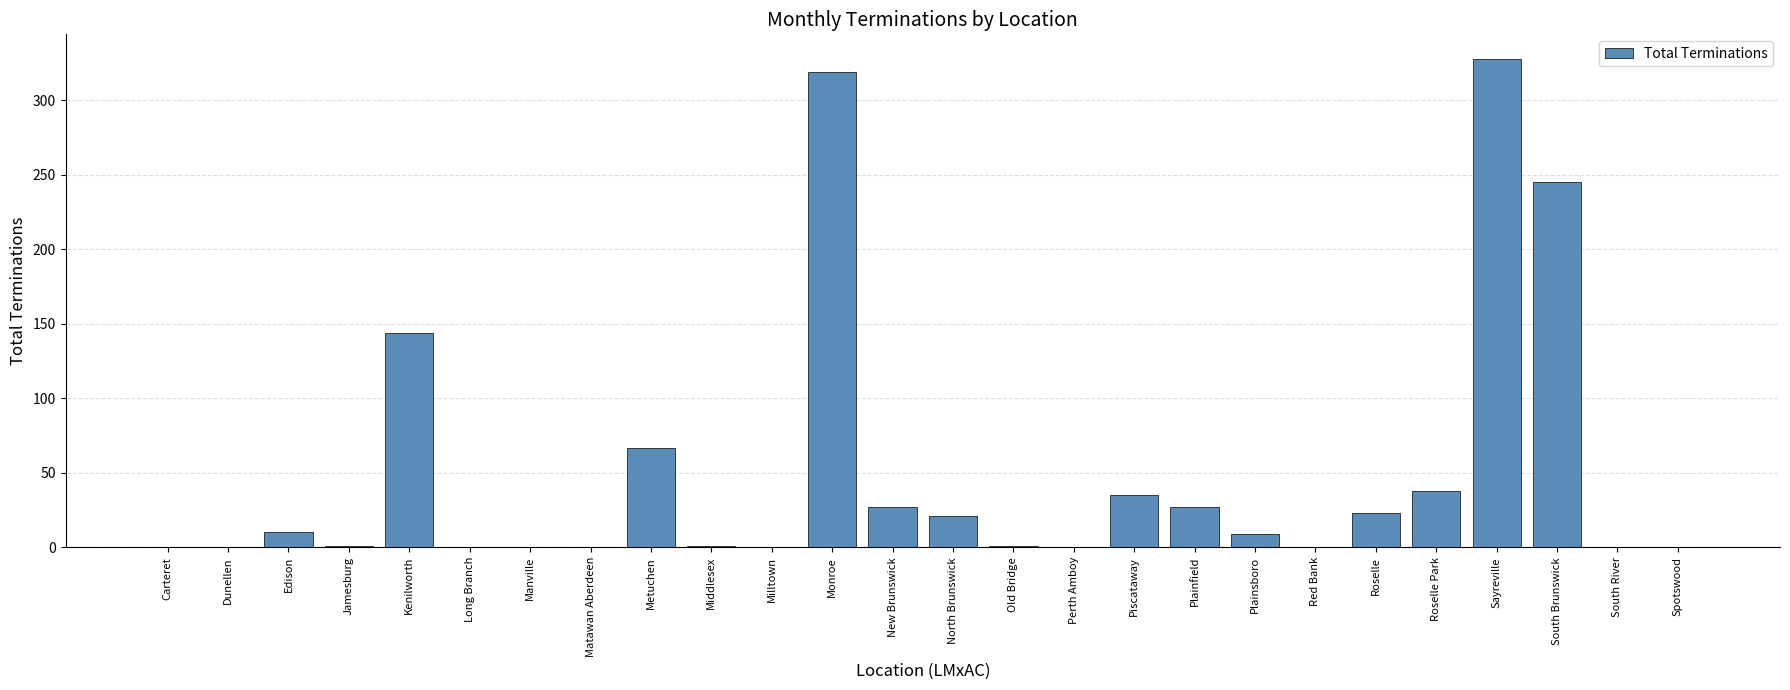

Which has a higher value, Edison or Monroe?

Monroe